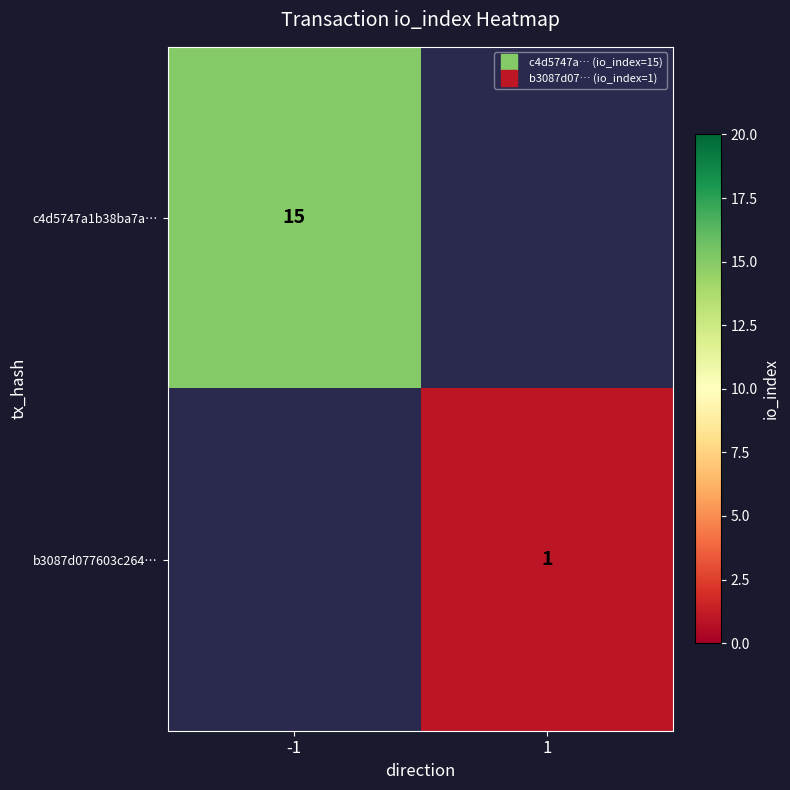

How many positive values does the c4d5747a1b38ba7a… series have?

1